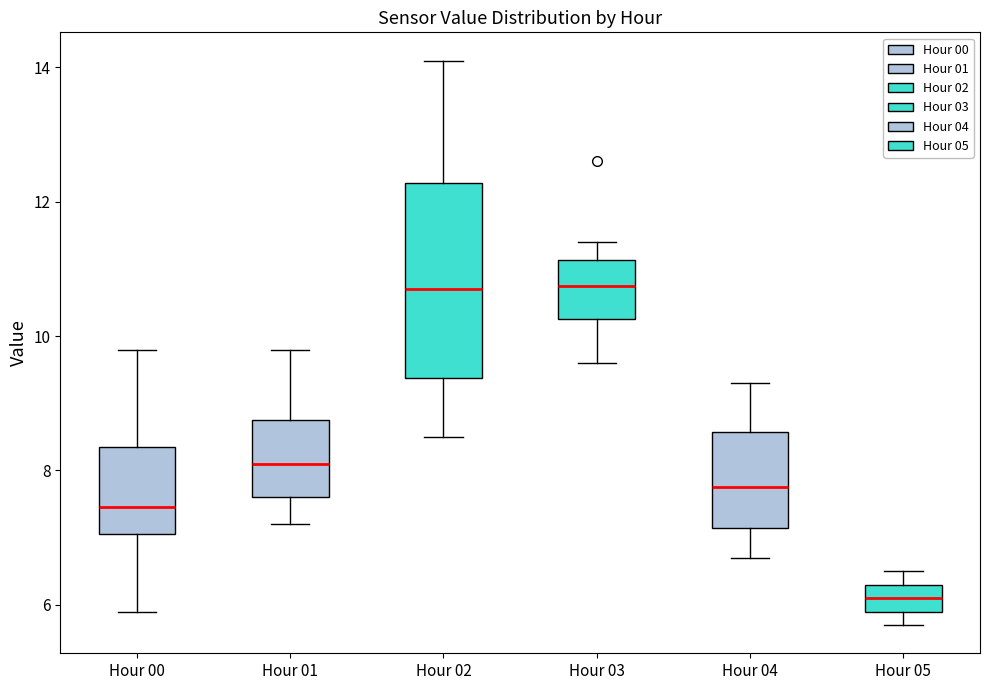

Reading left to right, read every box against the y-axis: the position of its median line, the range the box covers, and the ends of its whiskers. The values are not printed on the chart, so give them approximately, as read against the axis.

Hour 00: median 7.4, box 7.0 to 8.4, whiskers 6.0 to 9.8
Hour 01: median 8.2, box 7.6 to 8.8, whiskers 7.2 to 9.8
Hour 02: median 10.8, box 9.4 to 12.2, whiskers 8.6 to 14.2
Hour 03: median 10.8, box 10.2 to 11.2, whiskers 9.6 to 11.4
Hour 04: median 7.8, box 7.2 to 8.6, whiskers 6.8 to 9.4
Hour 05: median 6.2, box 6.0 to 6.4, whiskers 5.8 to 6.6